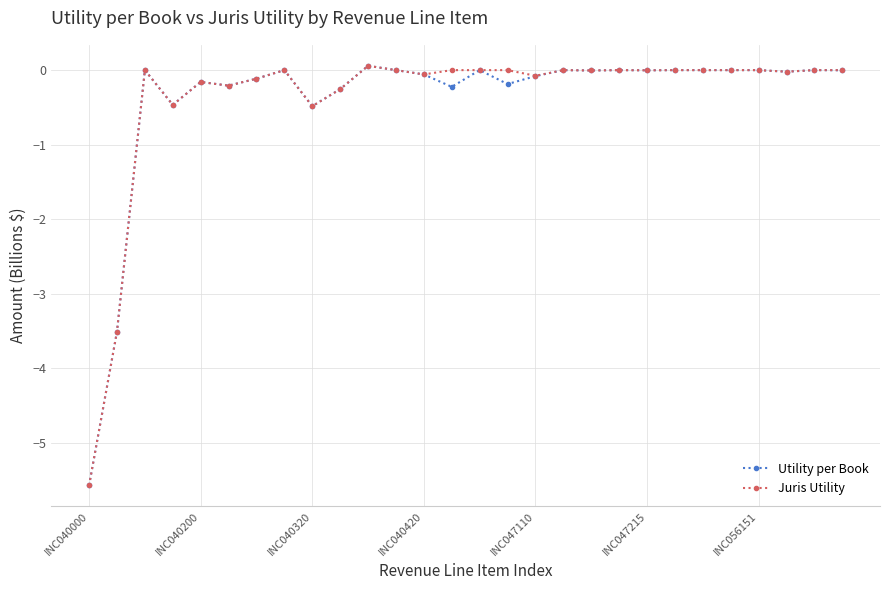

True or false: Juris Utility has more than 2 points higher than both neighbors.

True